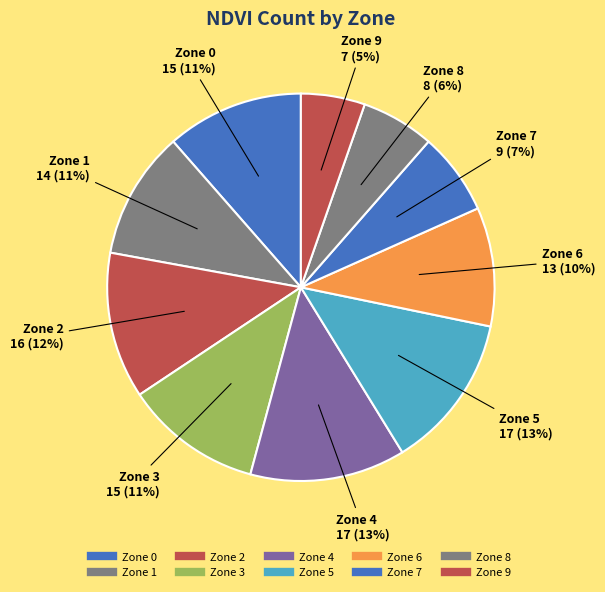

How many segments does this pie chart have?

10